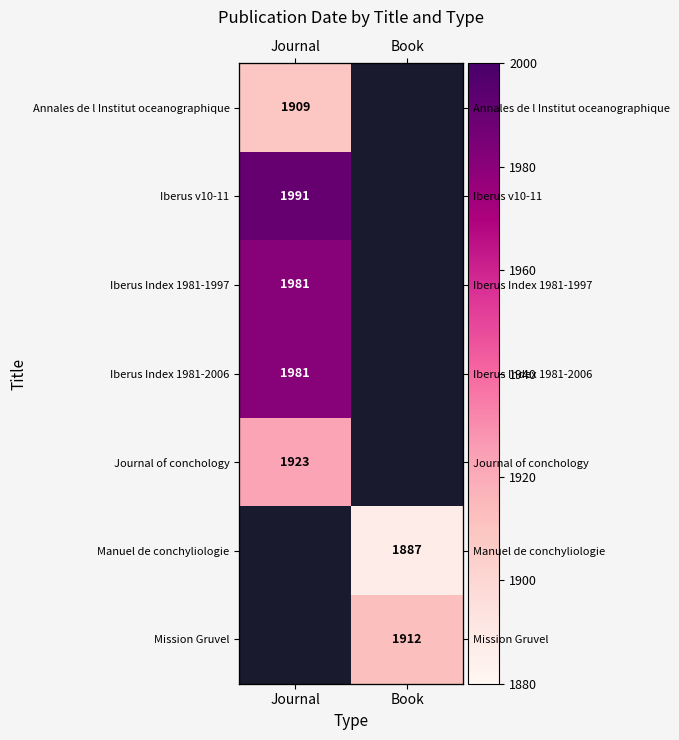

The Iberus v10-11 series shows 1991.0 at Journal. True or false?

True